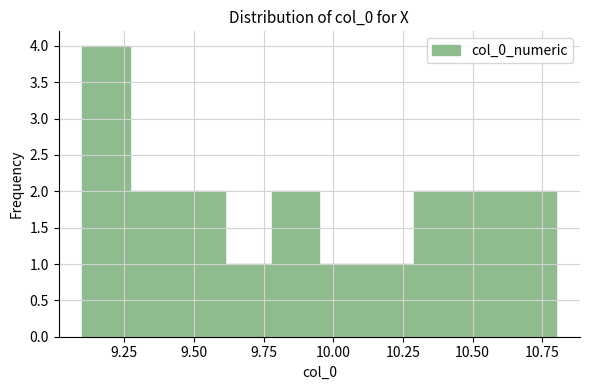

Around what value on the x-axis is the tallest bar? Give the approximate position of its centre, as read against the axis.

9.20